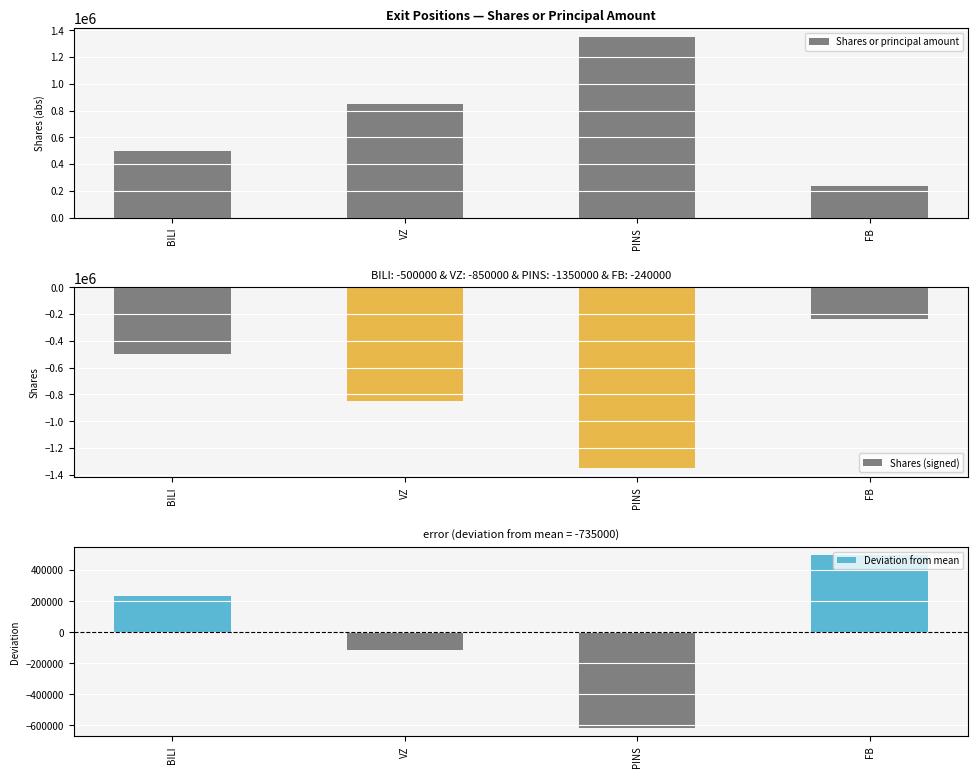

What is the label of the 2nd bar from the left?

VZ